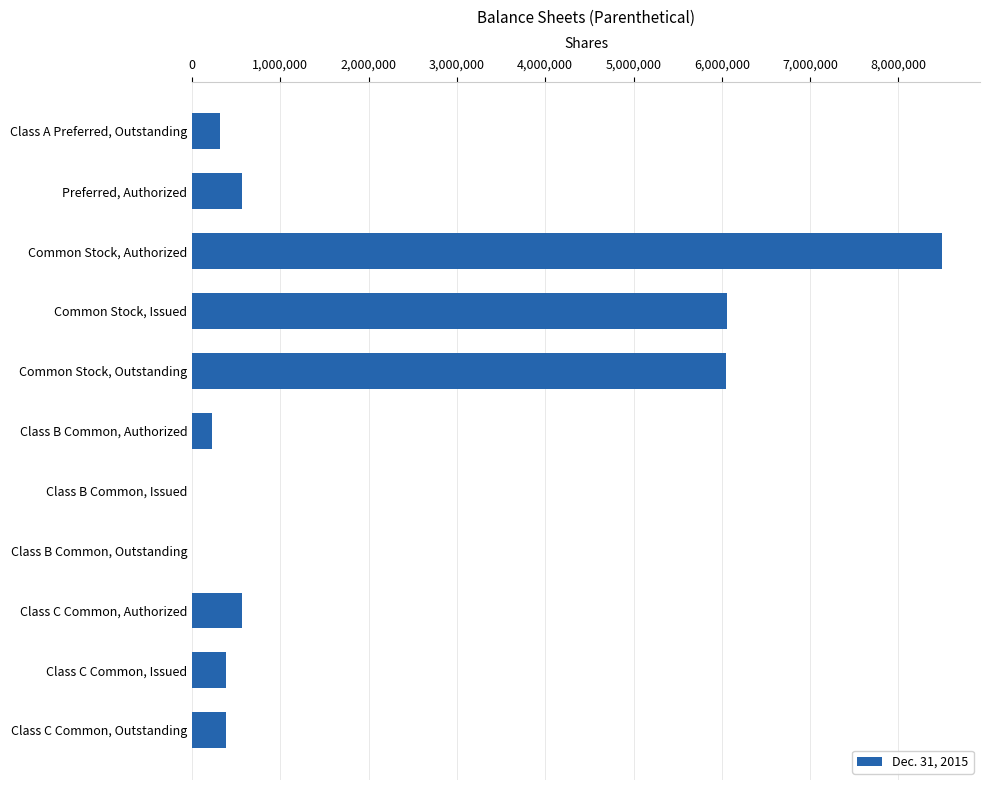

Which category has the highest value across all series?

Common Stock, Authorized